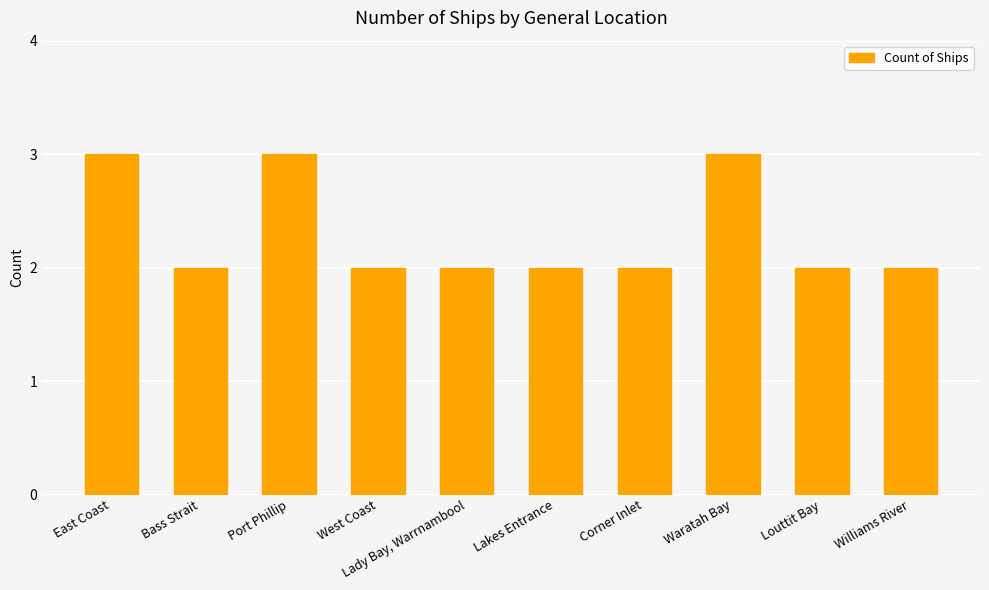

Reading left to right, list all the values displayed in this chart.

3	2	3	2	2	2	2	3	2	2